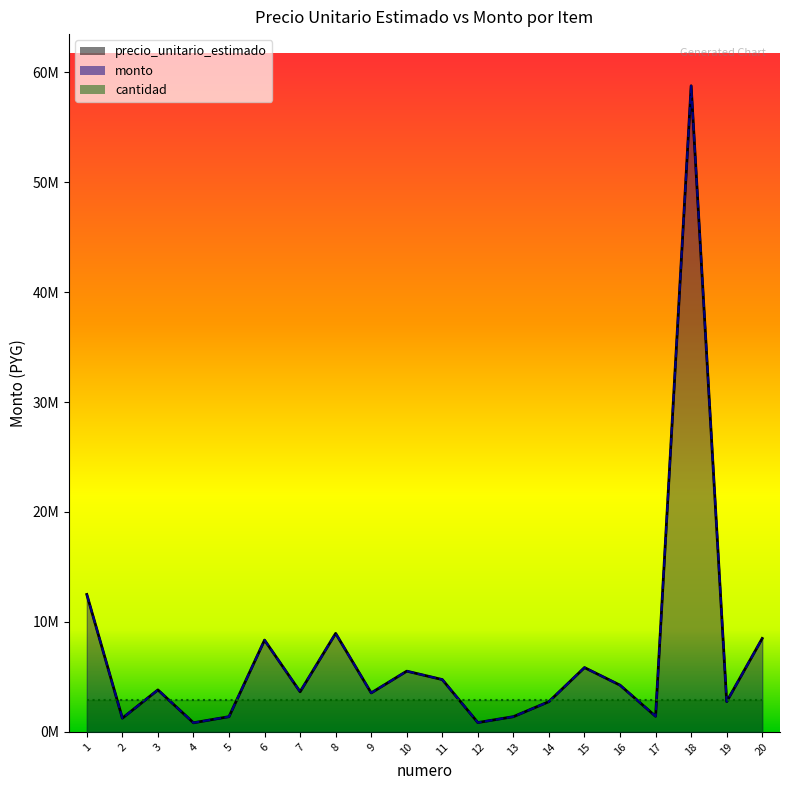

Is it true that monto equals 4278804 at 14?

False